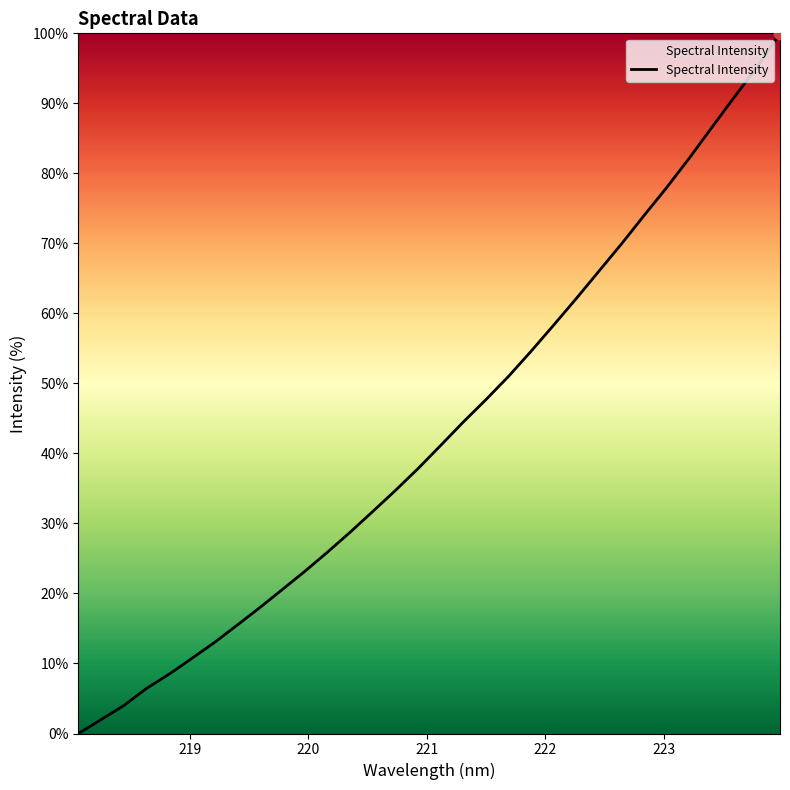

What is the maximum value shown in the chart?

100.0